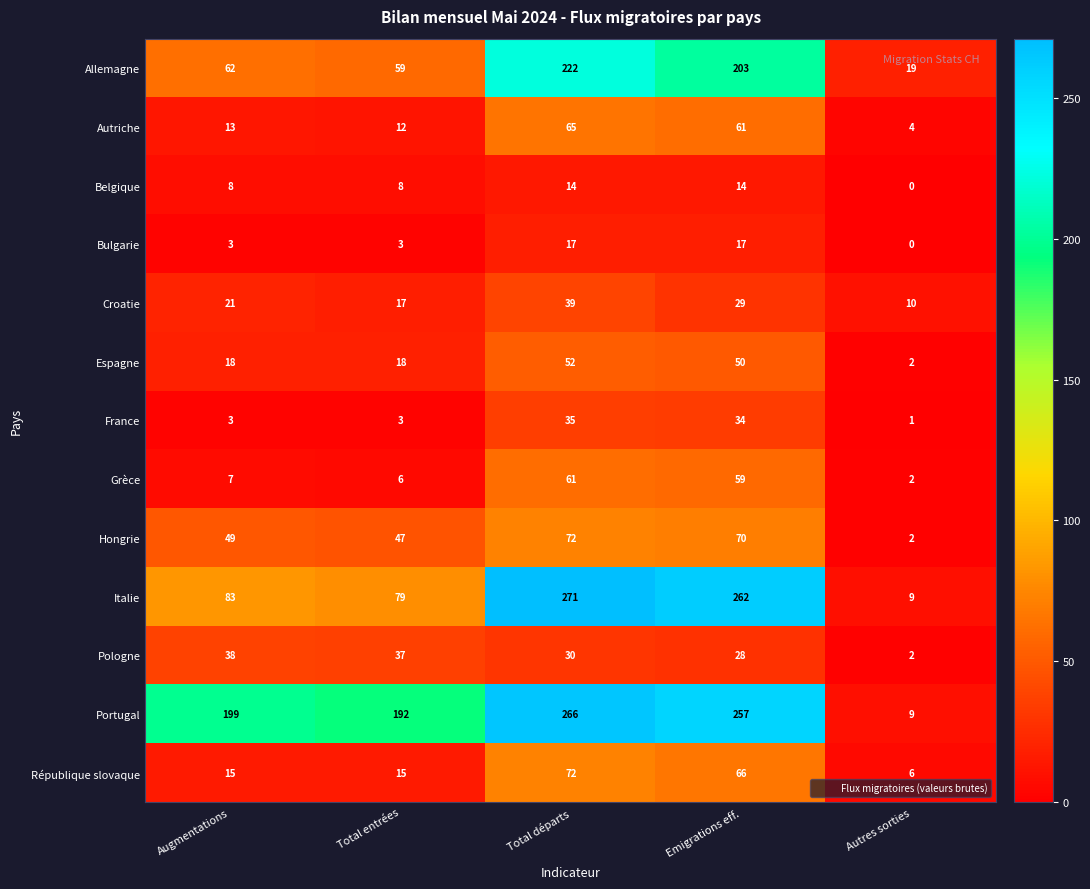

What is the difference between the second highest and second lowest values in the République slovaque series?

51